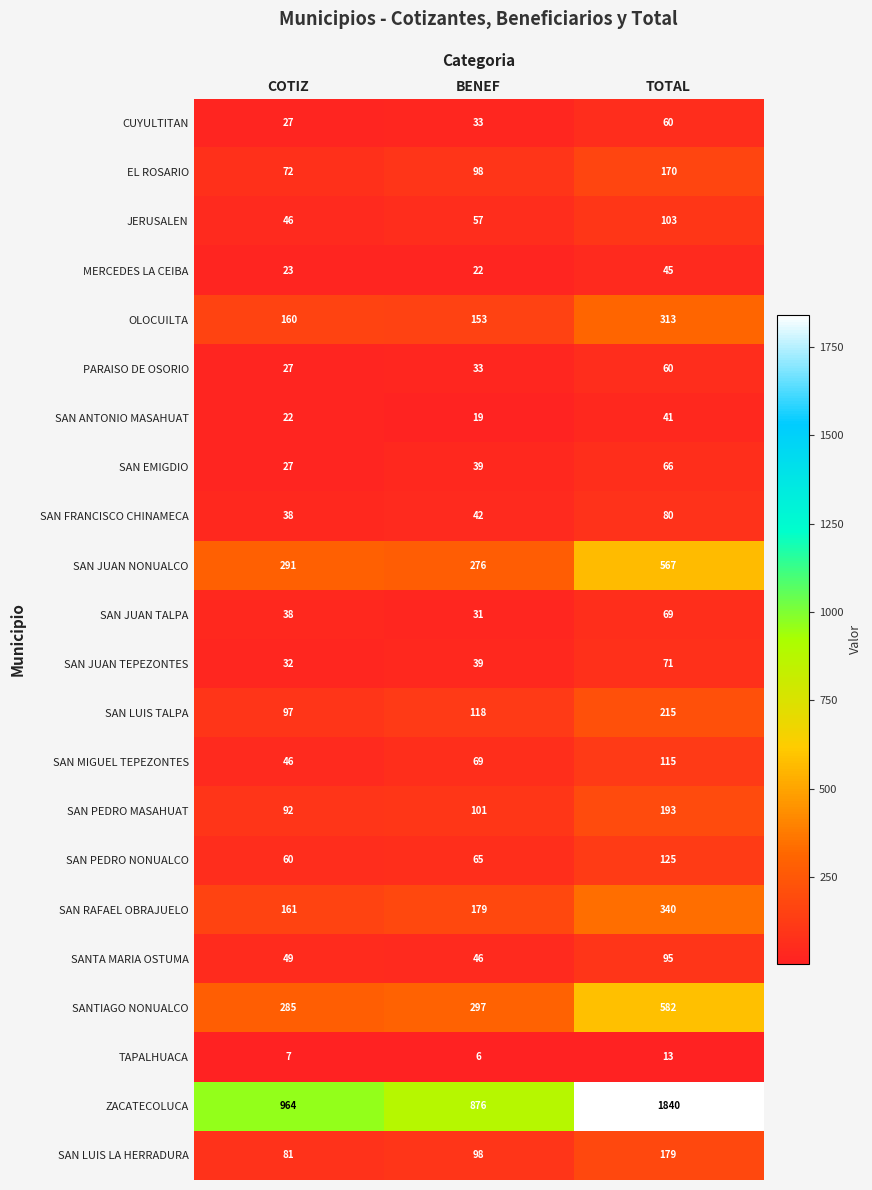

The value of SAN PEDRO NONUALCO at BENEF is 89. True or false?

False